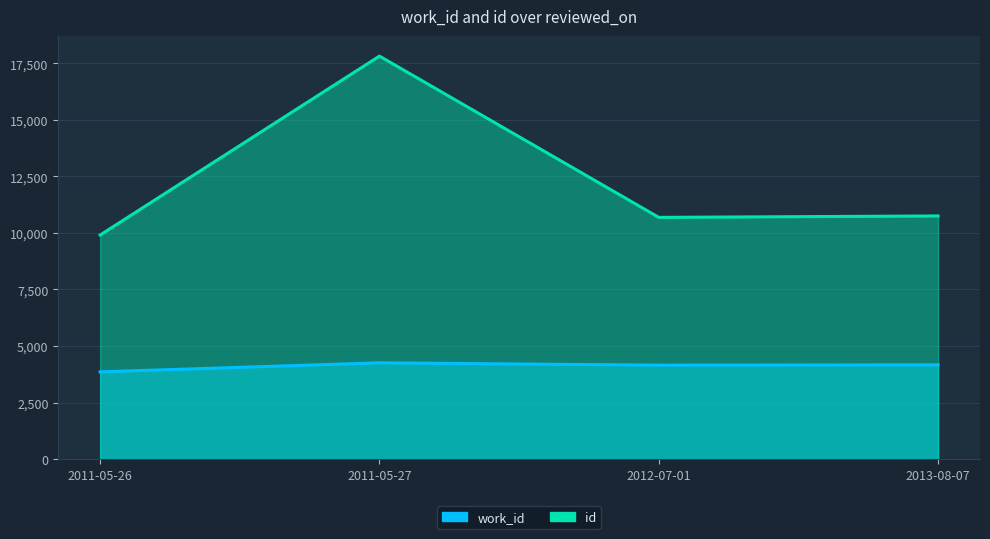

Between 2011-05-26 and 2012-07-01, which series saw the biggest shift?

id